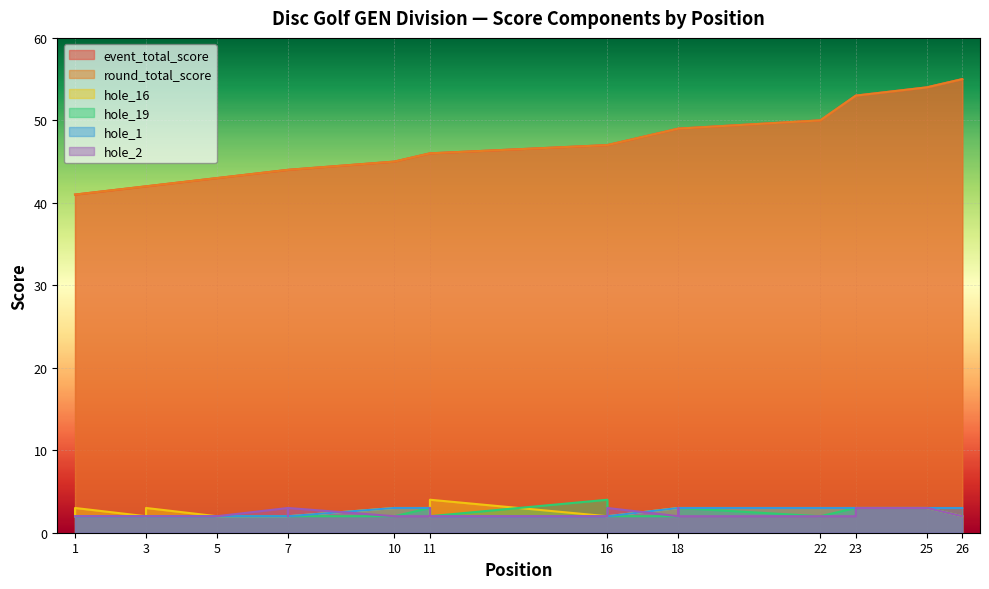

How many values in the hole_1 series exceed 2?

10